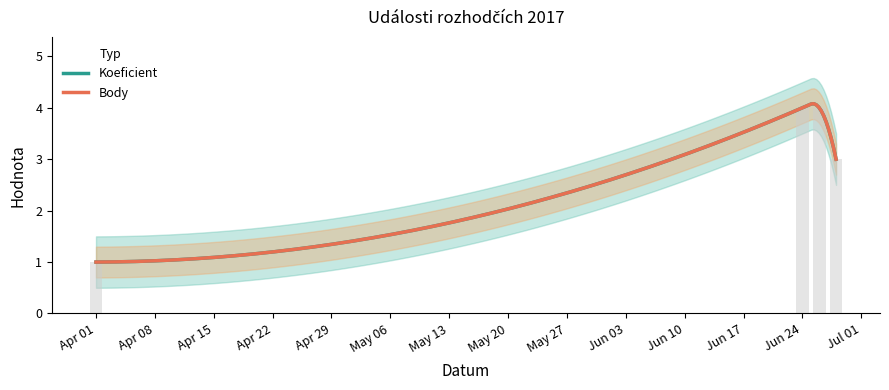

True or false: Koeficient has a value of 1 at 2017-04-01.

True